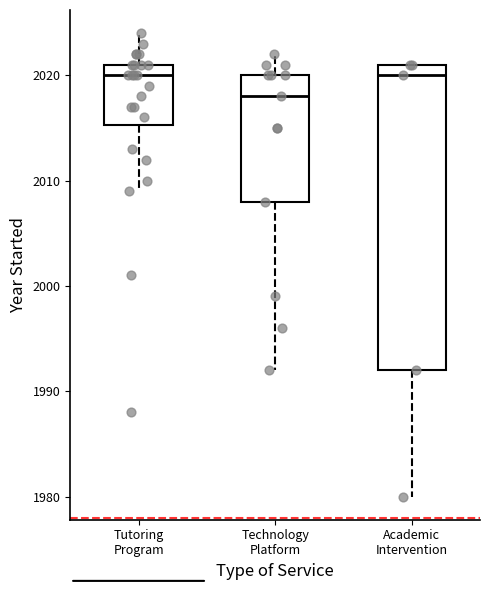

Reading left to right, transcribe this box plot: for each box, give where its median line is, the range the box spans, and where its two whiskers end, as read against the y-axis. The values are not printed on the chart, so give them approximately, as read against the axis.

Tutoring Program: median 2020, box 2015 to 2021, whiskers 2009 to 2024
Technology Platform: median 2018, box 2008 to 2020, whiskers 1992 to 2022
Academic Intervention: median 2020, box 1992 to 2021, whiskers 1980 to 2021